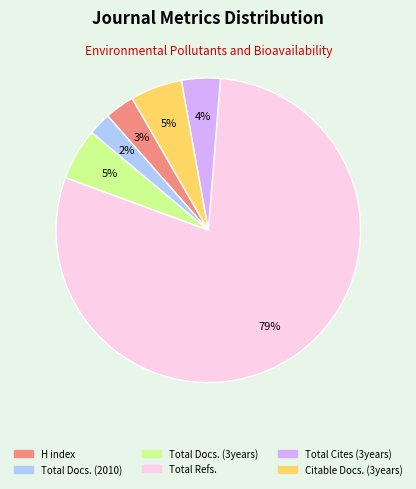

To the nearest percent, what percentage of the pie is Citable Docs. (3years)?

5%